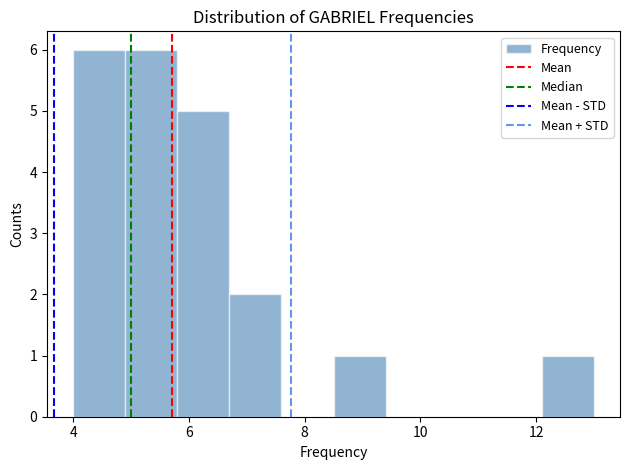

Reading left to right, transcribe this chart: for each bar, give the range it covers on the x-axis and its height. Neither the bar edges nor the heights are printed on the chart, so give them approximately, as read against the axes.

4.0 to 4.9: 6
4.9 to 5.8: 6
5.8 to 6.7: 5
6.7 to 7.6: 2
7.6 to 8.5: 0
8.5 to 9.4: 1
9.4 to 10.3: 0
10.3 to 11.2: 0
11.2 to 12.1: 0
12.1 to 13.0: 1